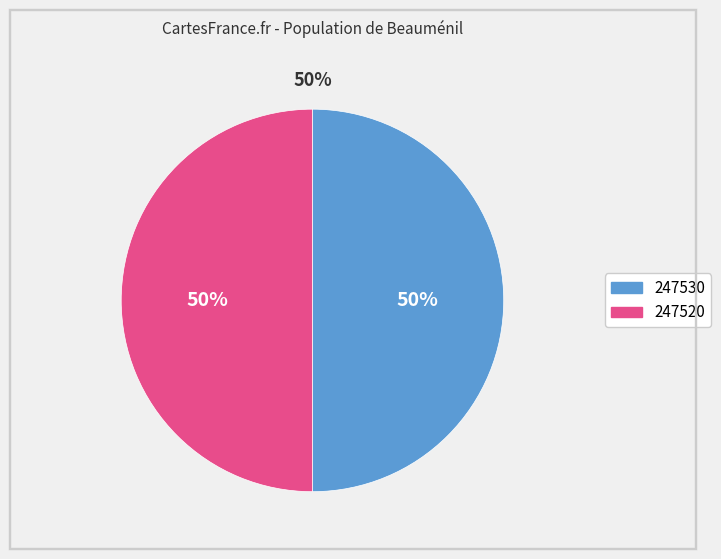

How many slices are in this pie chart?

2